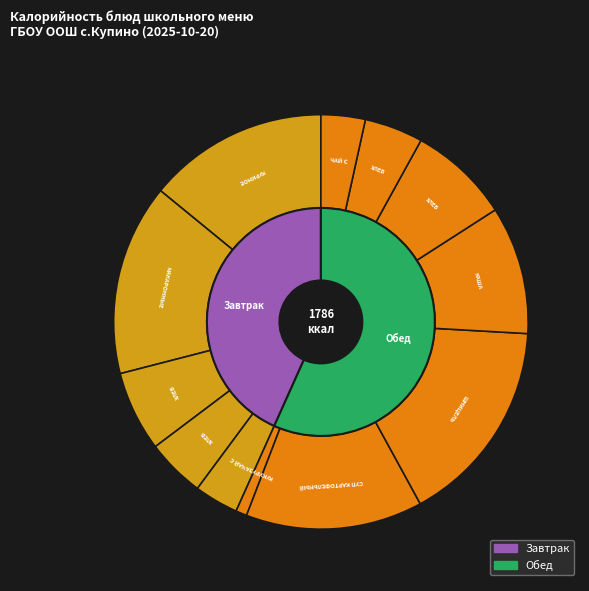

What percentage do ХЛЕБ ПШЕНИЧНЫЙ (обед) and КУКУРУЗА КОНСЕРВИРОВАННАЯ together represent?

8.8%